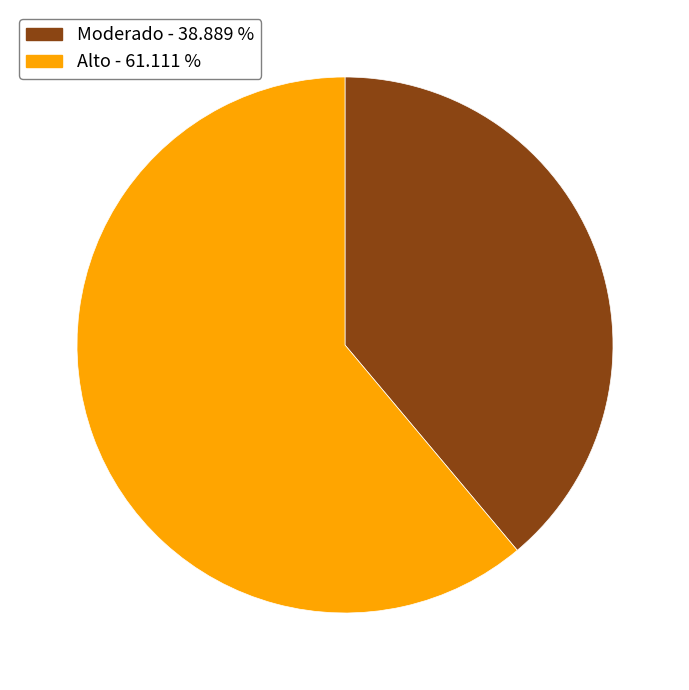

Does any single category account for the majority?

Yes